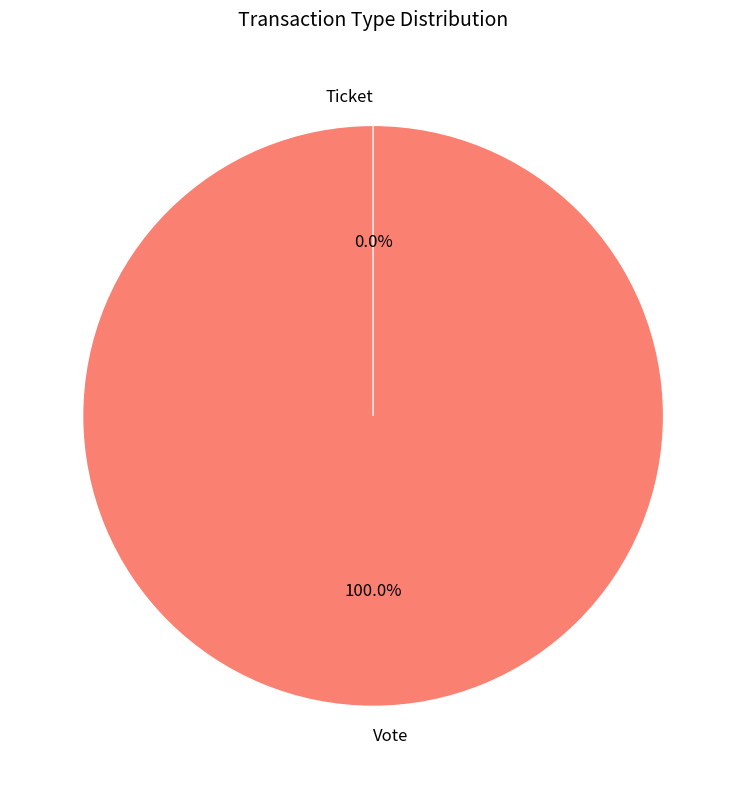

To the nearest percent, what is the difference between the largest and smallest slice percentages?

100%